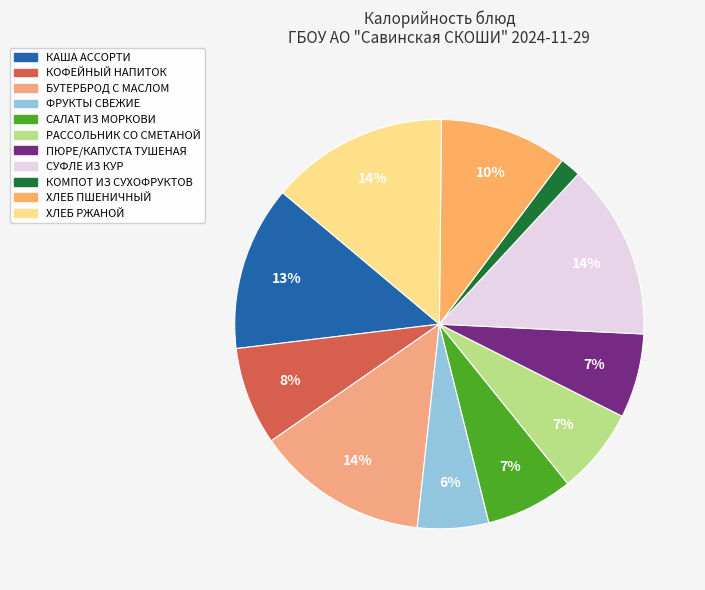

Is there a majority slice in this chart?

No